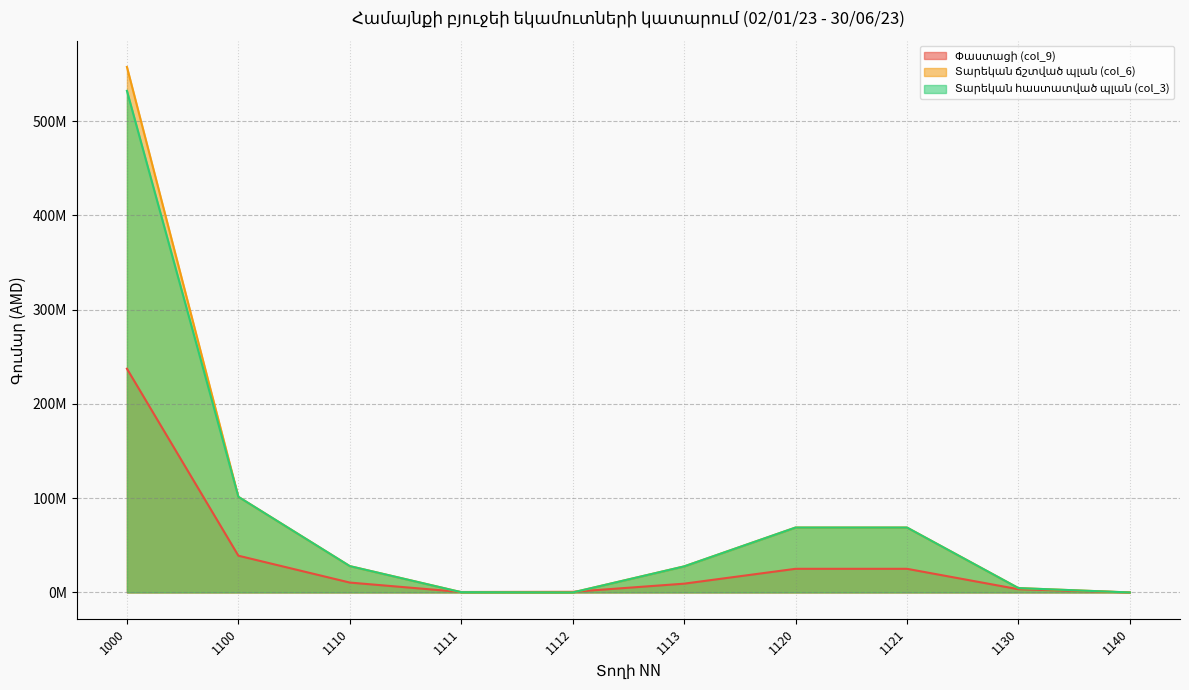

Between 1140 and 1110, which is larger?

1110